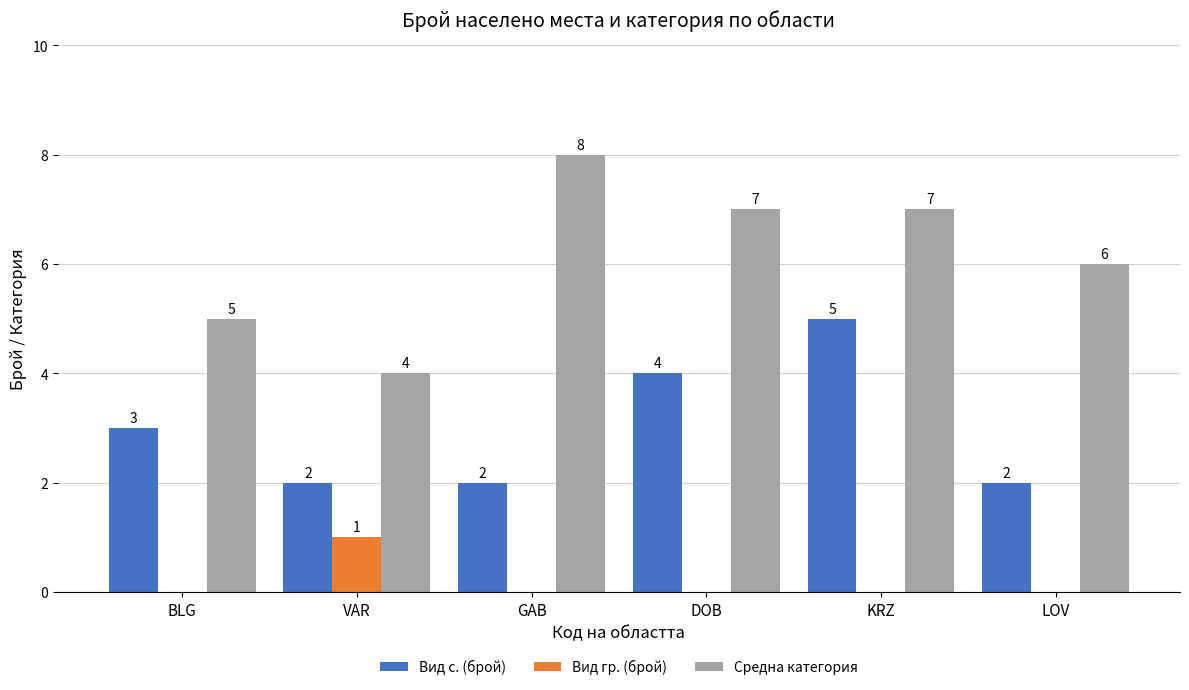

Reading right to left, what are all the values shown in this chart?

Вид с. (брой): LOV=2	KRZ=5	DOB=4	GAB=2	VAR=2	BLG=3
Вид гр. (брой): LOV=0	KRZ=0	DOB=0	GAB=0	VAR=1	BLG=0
Средна категория: LOV=6	KRZ=7	DOB=7	GAB=8	VAR=4	BLG=5